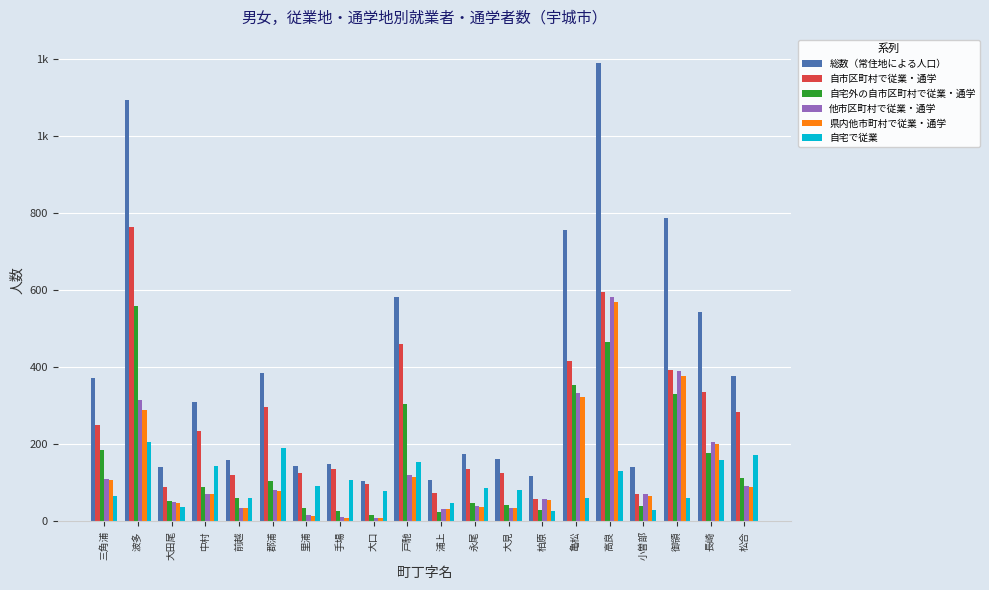

What is the average value of the 自宅外の自市区町村で従業・通学 series?

153